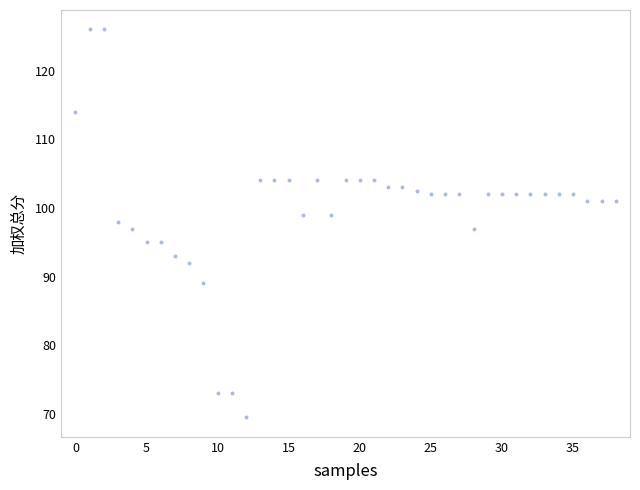

How many points are shown in the scatter plot?

39